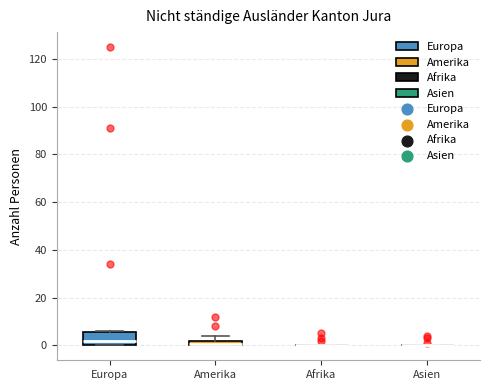

Where is the upper edge of the box for Europa on the y-axis? The values are not printed on the chart, so give them approximately, as read against the axis.

6